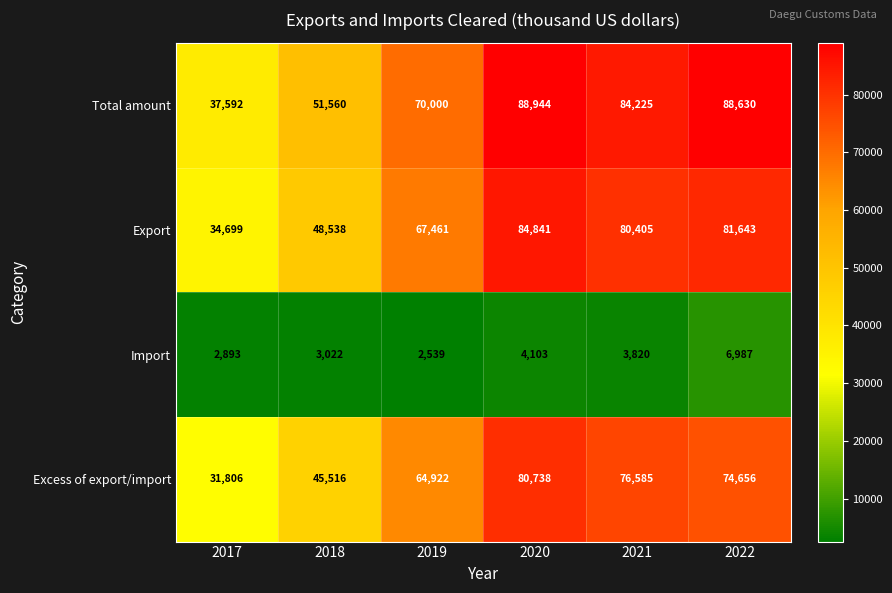

Rank the series at 2021 from highest to lowest value.

Total amount, Export, Excess of export/import, Import